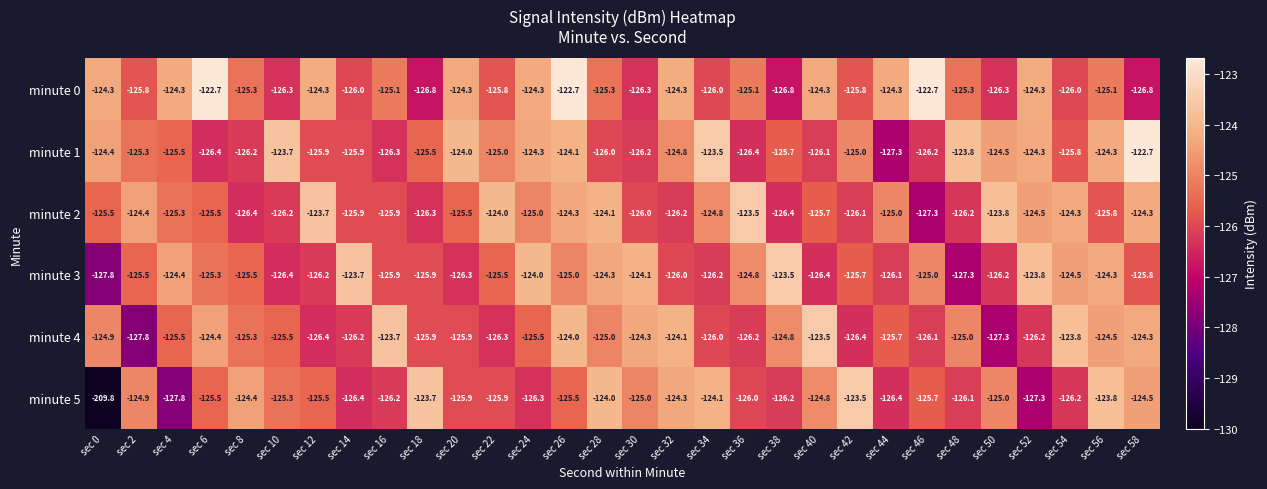

What value does the minute 0 series have at sec 56?

-125.1